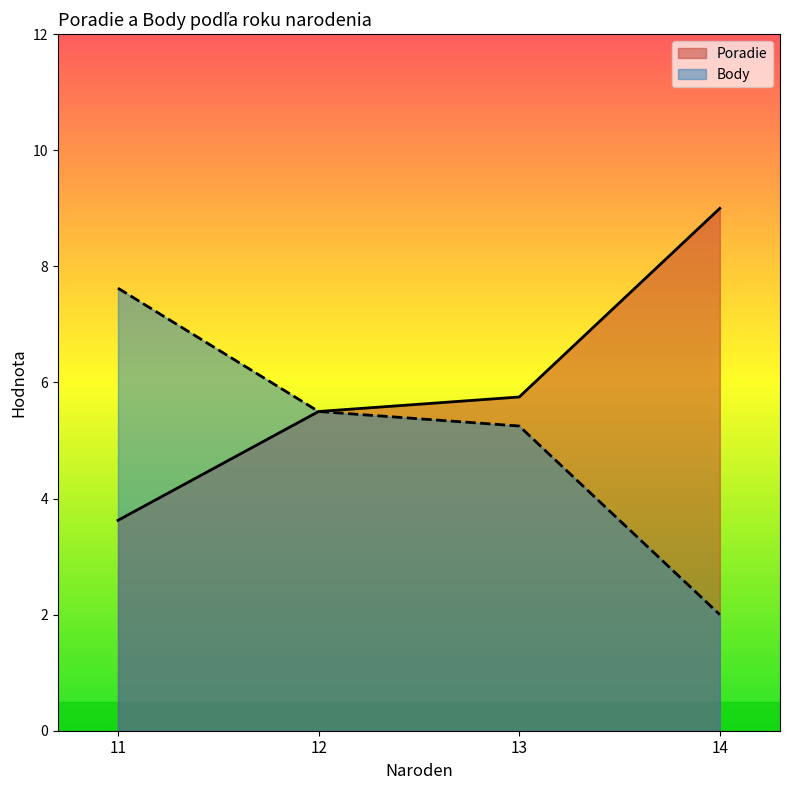

Read the Body value at 11, to the nearest 5.

10